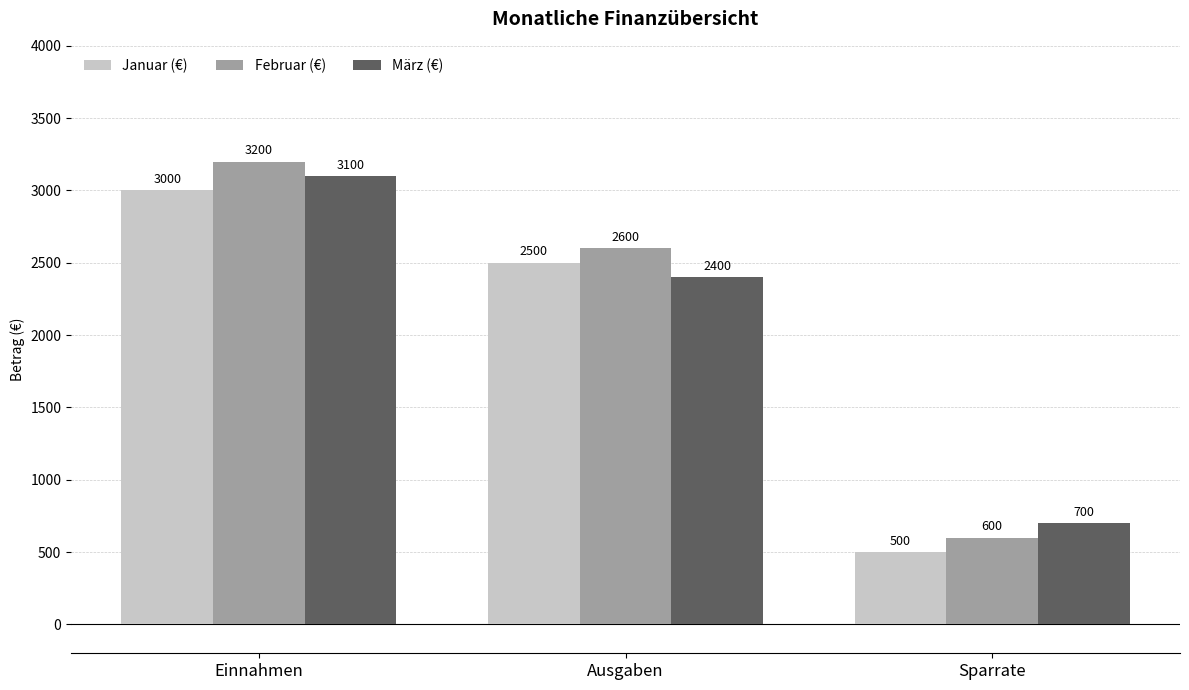

What is the approximate value of Januar (€) at Sparrate, to the nearest 100?

500